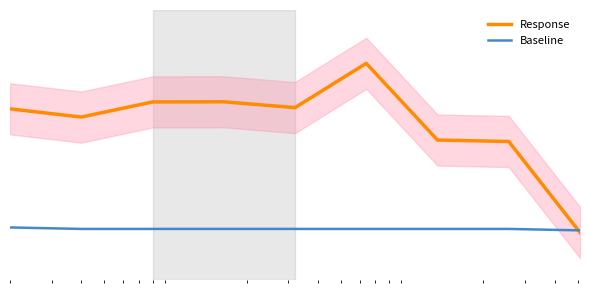

What is the lowest value of the Baseline series?

81.8